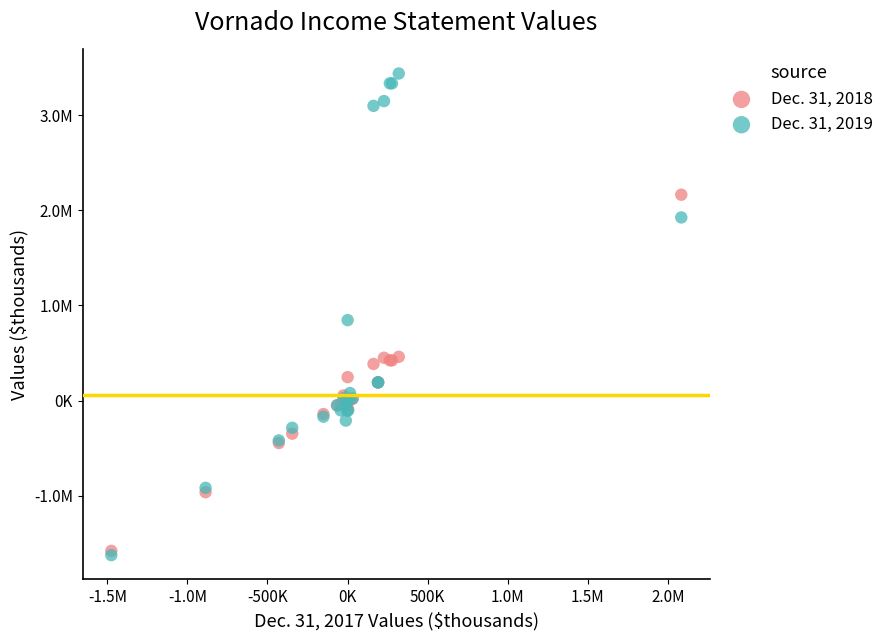

What are all the series names shown in the legend?

Dec. 31, 2018, Dec. 31, 2019